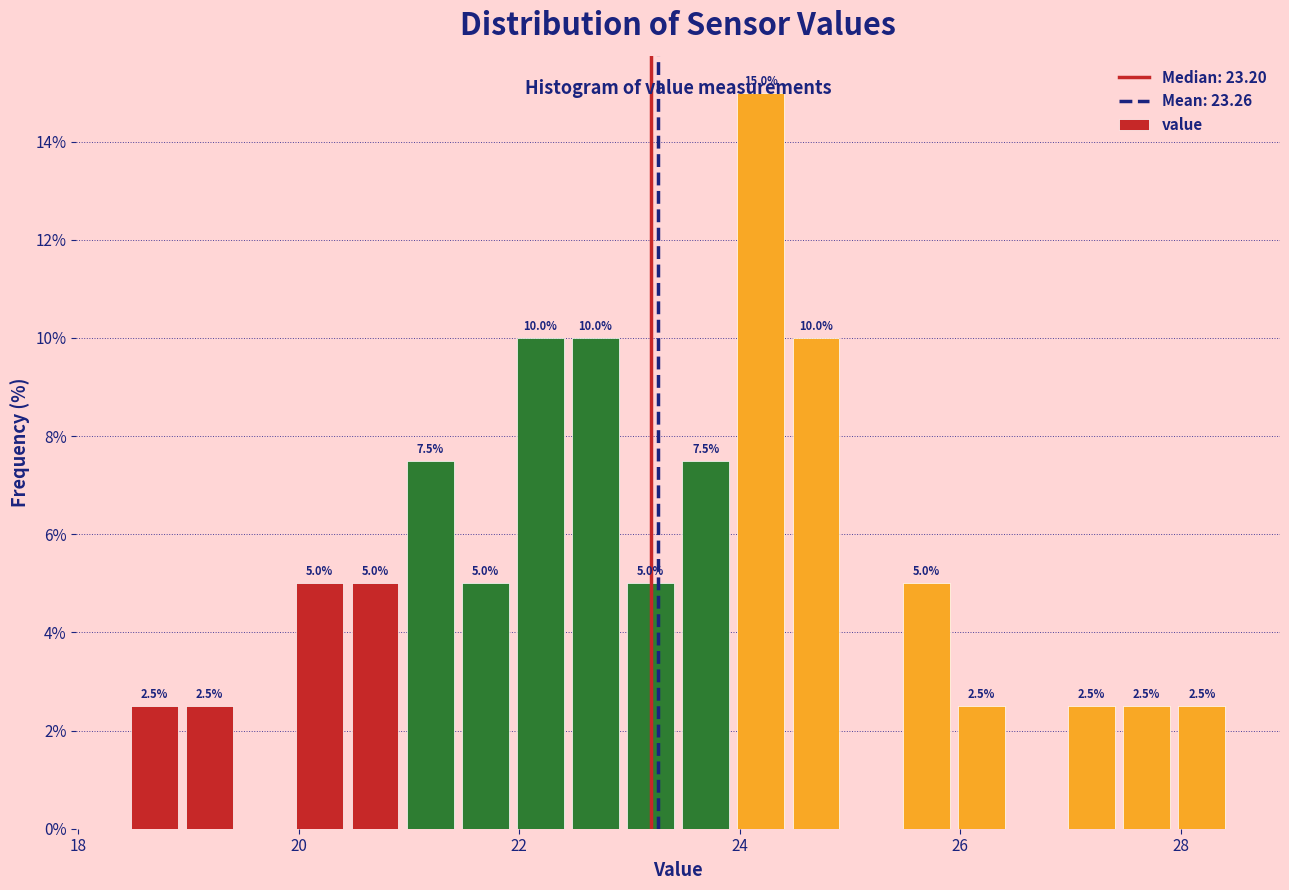

Read against the x-axis, roughly where is the centre of the tallest bar?

24.2